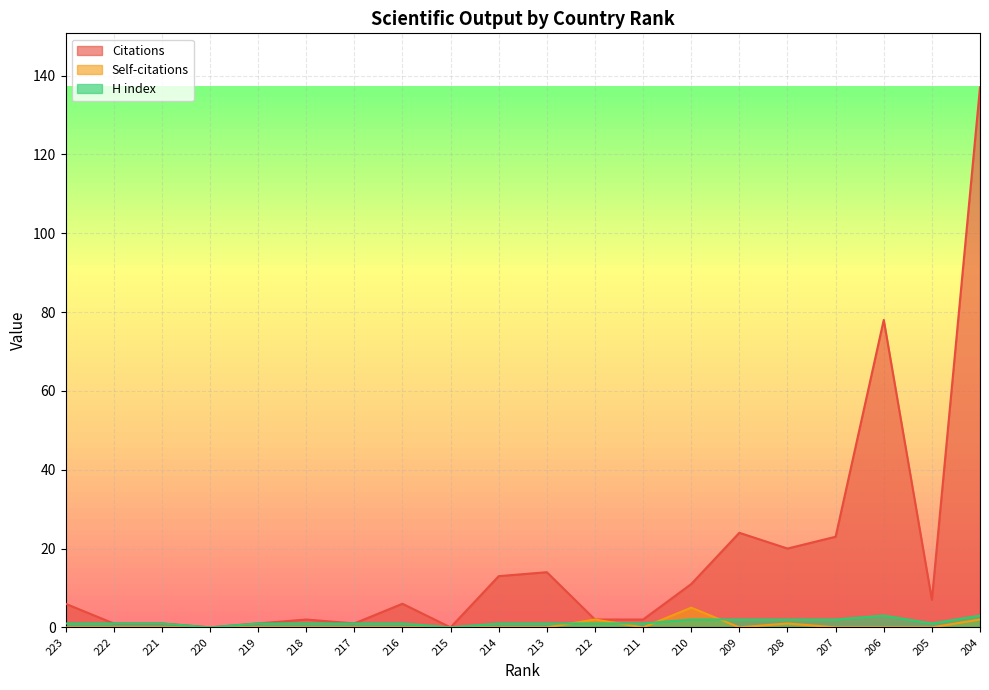

How many lines are shown in the chart?

3